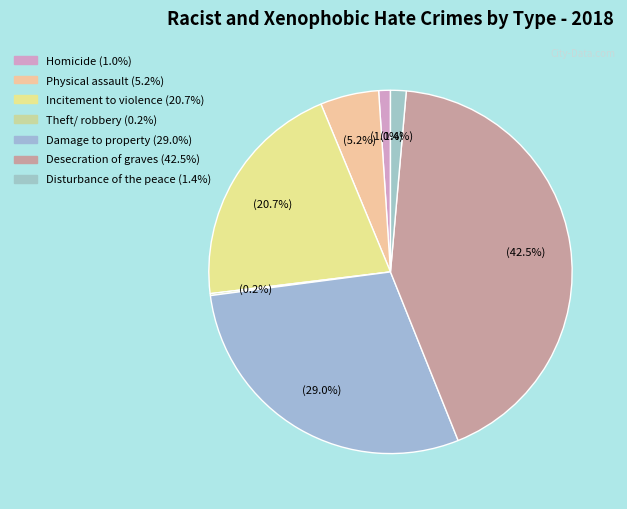

What percentage is NOT represented by Theft/ robbery?

99.8%